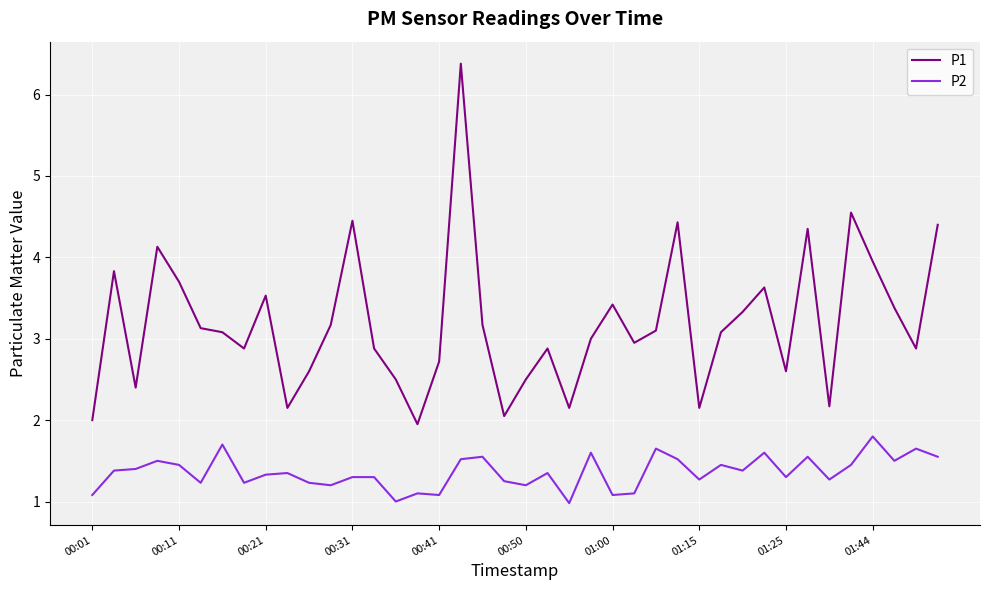

What is the difference between the maximum and minimum values in the P2 series?

0.8